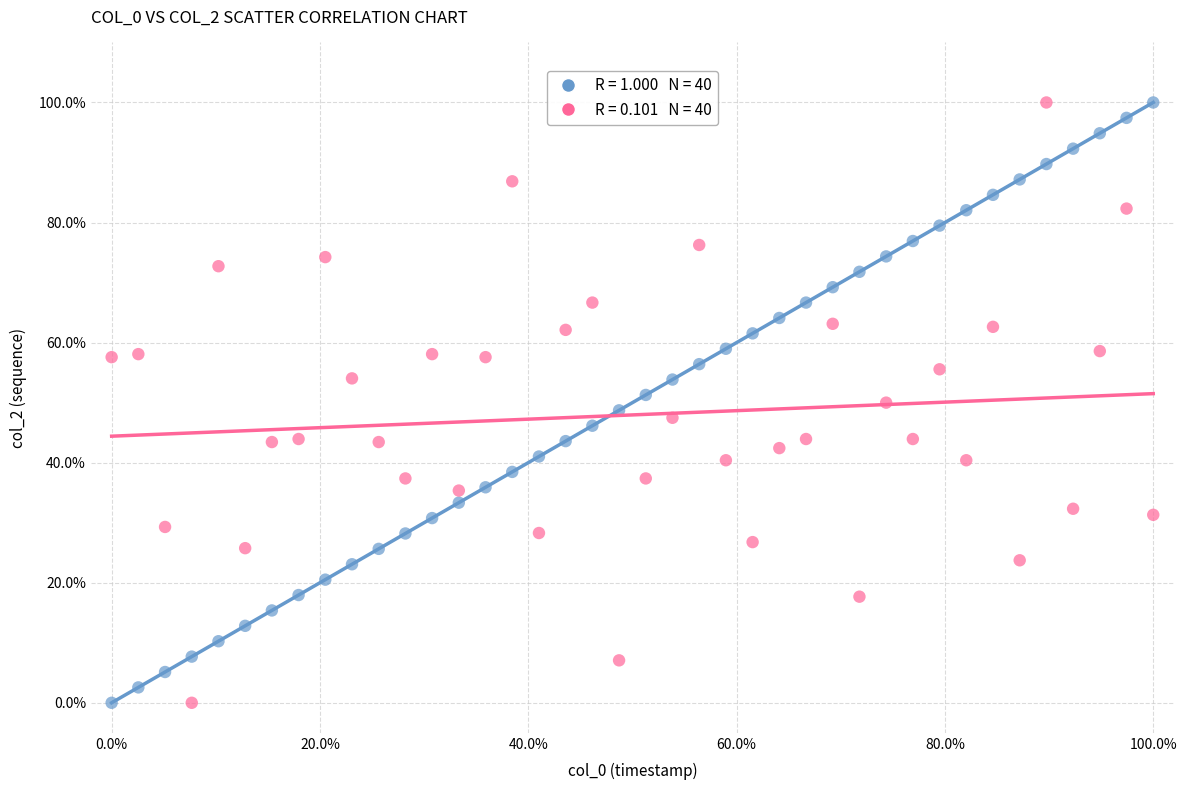

Across all data points, what is the range of X values (max minus min)?

100.0